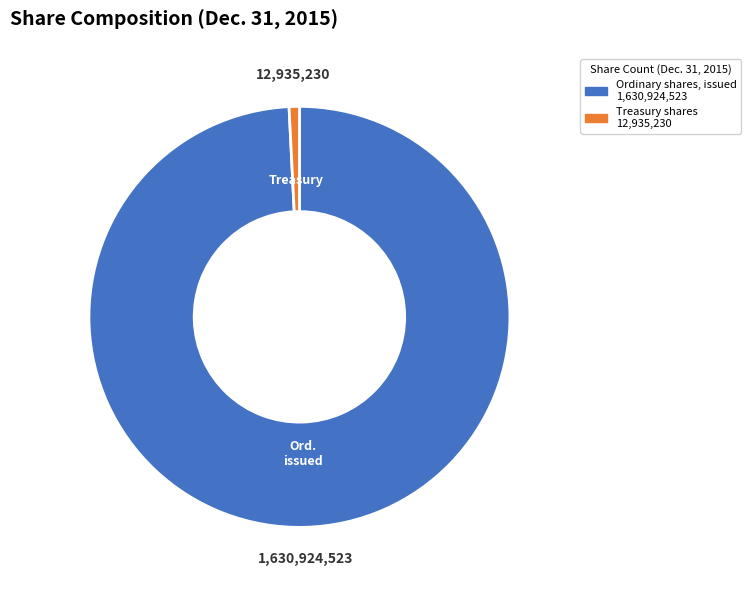

Is there any slice that represents more than half of the pie?

Yes